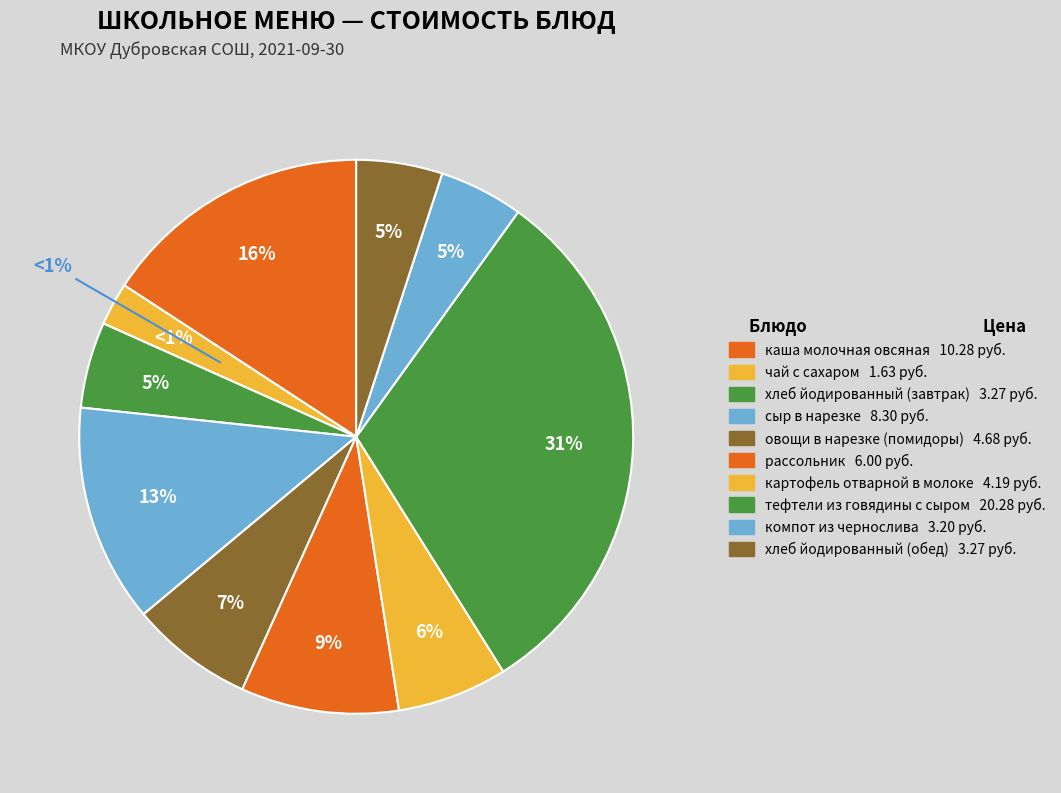

Does any single category account for the majority?

No